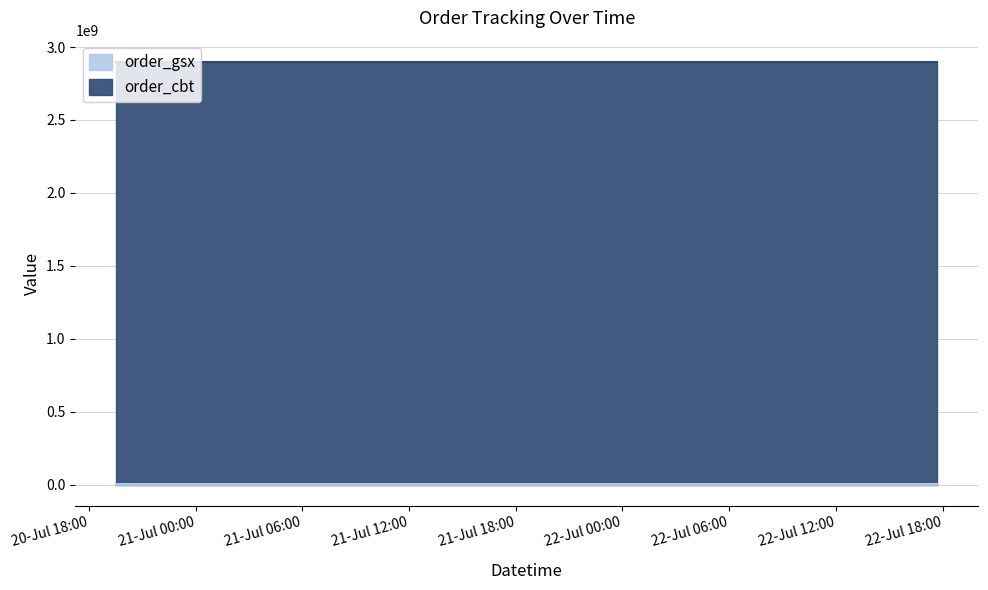

What is the total value across all series at 2025-07-22 00:00:00?

2899476779